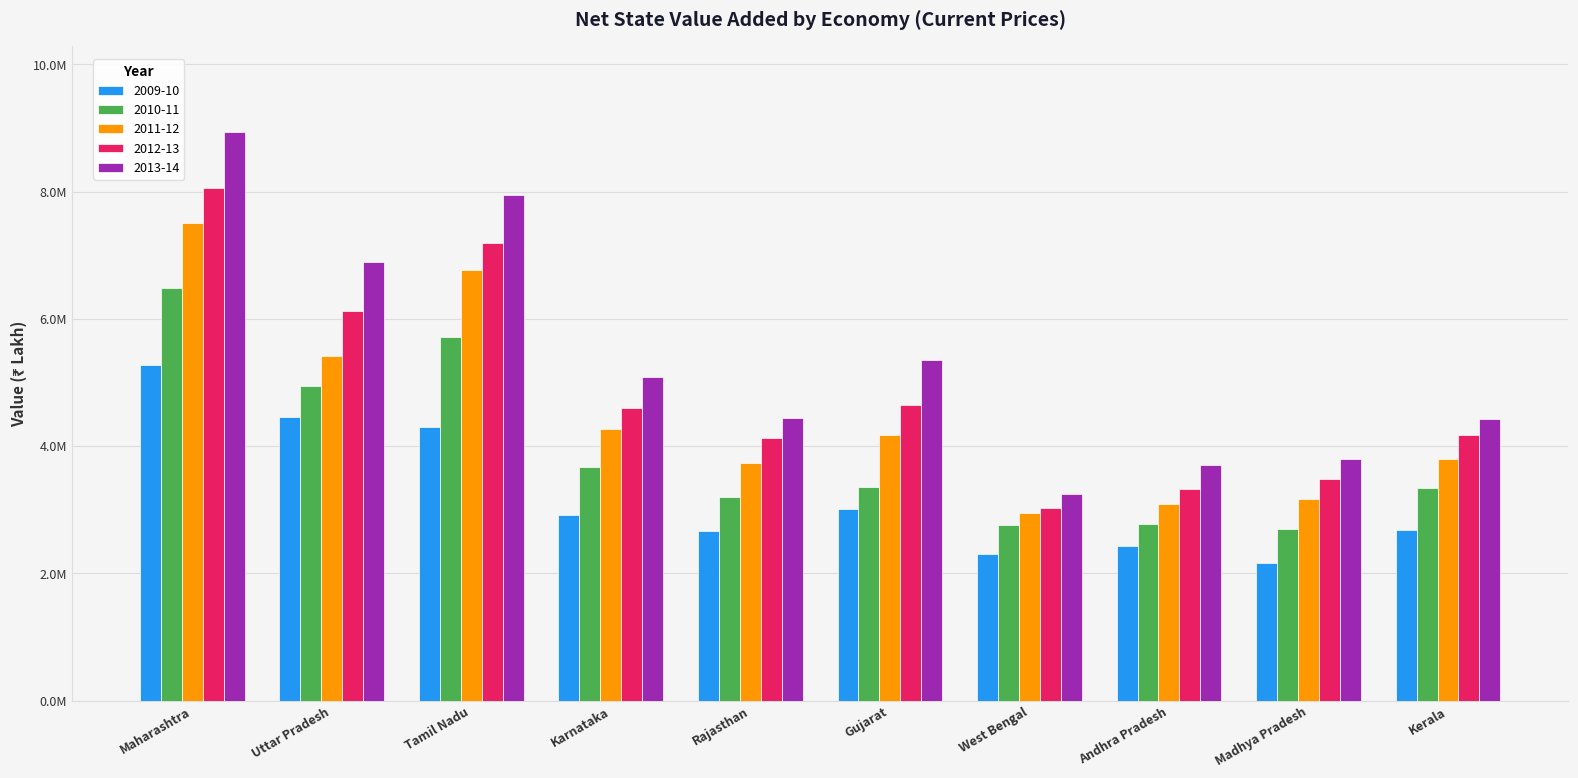

At Rajasthan, list the series in order from smallest to largest.

2009-10, 2010-11, 2011-12, 2012-13, 2013-14